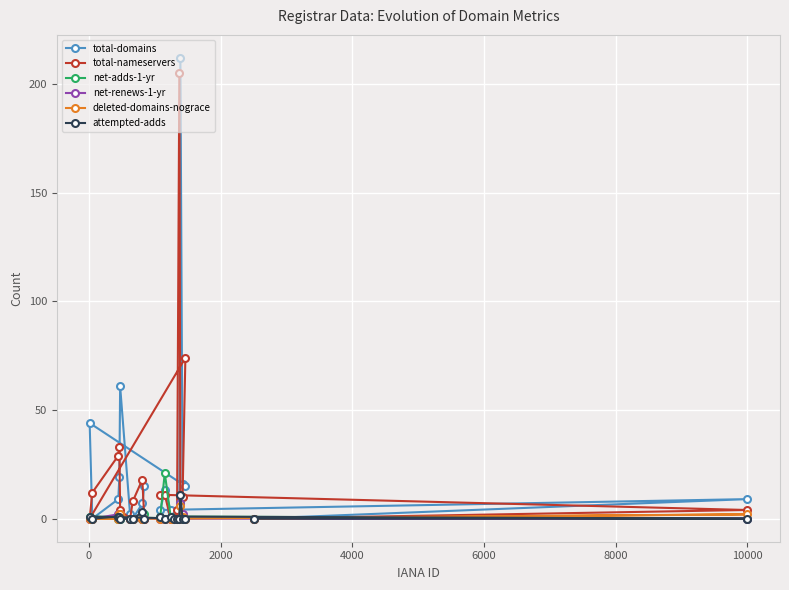

What is the maximum value shown in the chart?

212